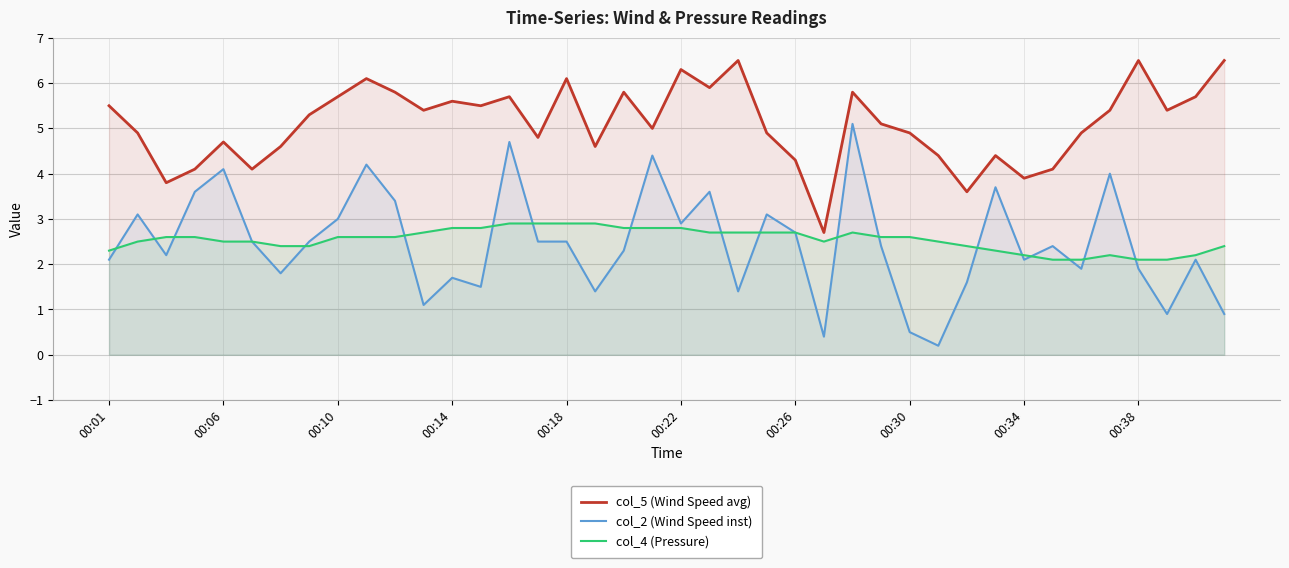

True or false: col_5 (Wind Speed avg) and col_2 (Wind Speed inst) intersect in this chart.

False